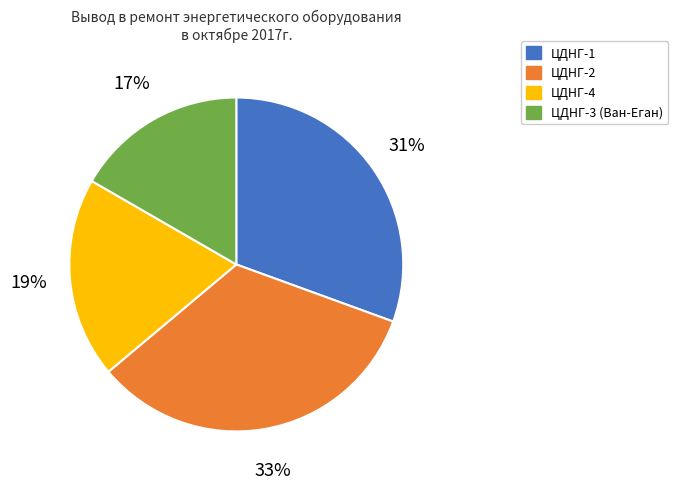

Rank the categories by value from lowest to highest.

ЦДНГ-3 (Ван-Еган), ЦДНГ-4, ЦДНГ-1, ЦДНГ-2